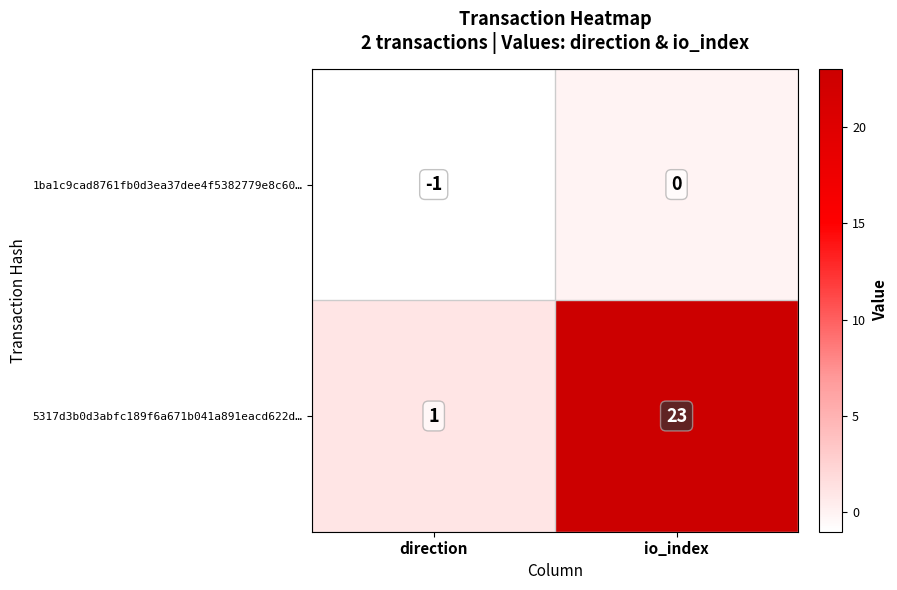

Between direction and io_index, which series saw the biggest shift?

5317d3b0d3abfc189f6a671b041a891eacd622d…